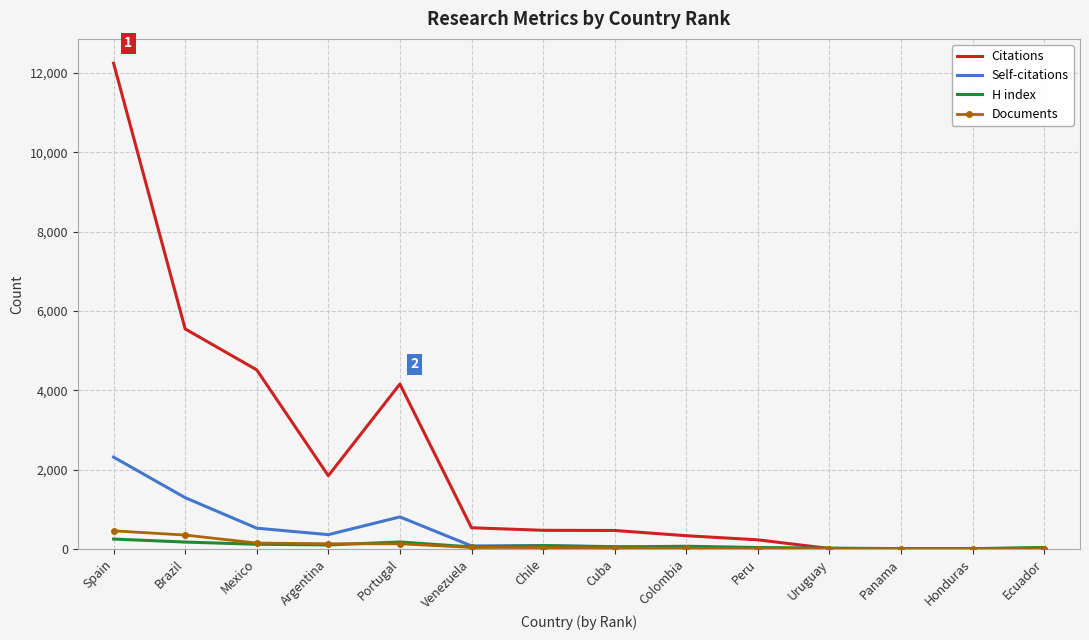

Which series has the largest total across all categories?

Citations